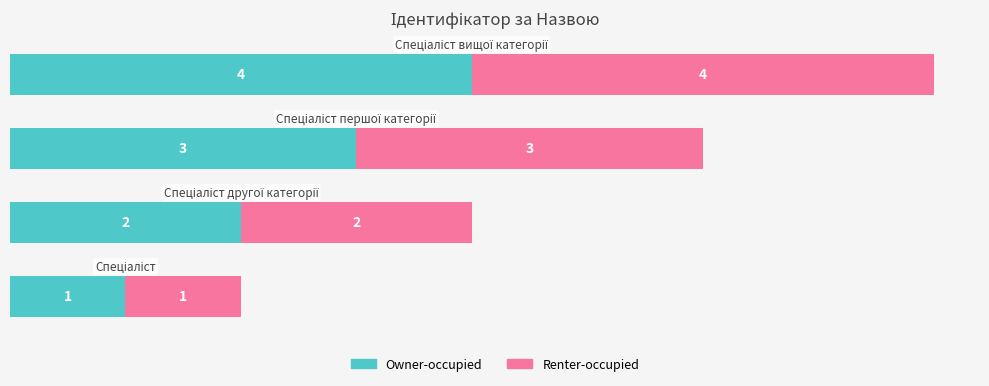

What is the maximum value for Owner-occupied?

4